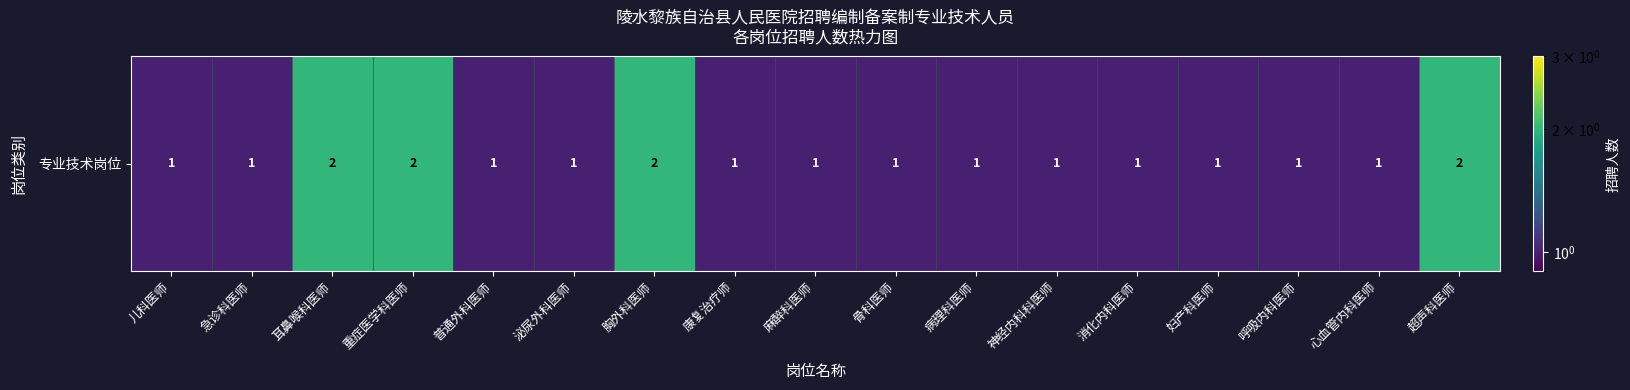

The value at 超声科医师 is 2. True or false?

True